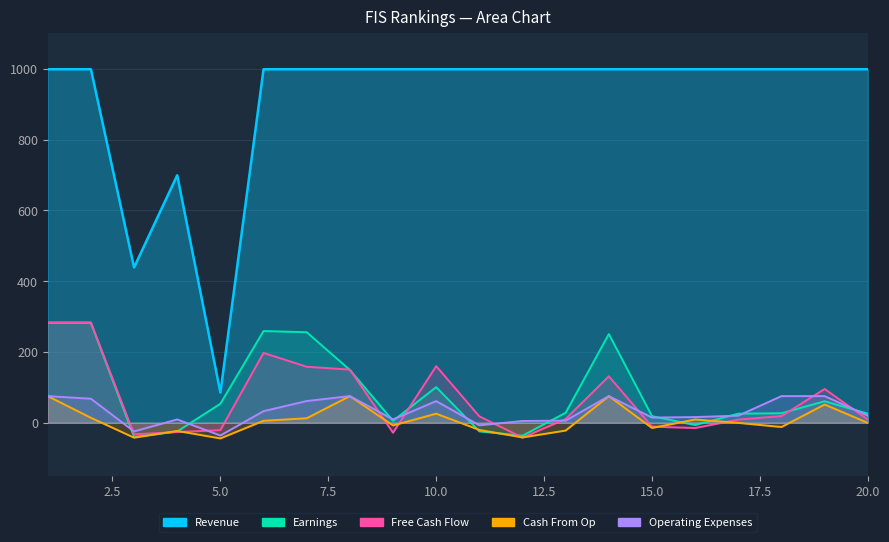

Is the value of Free Cash Flow at 19 greater than the value of Cash From Op at 16?

Yes